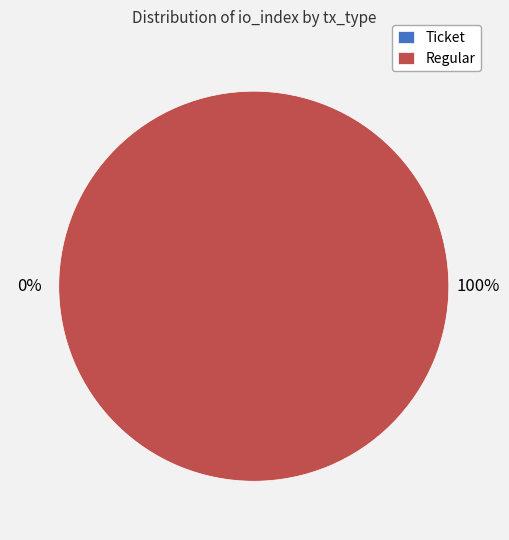

How many slices are in this pie chart?

2